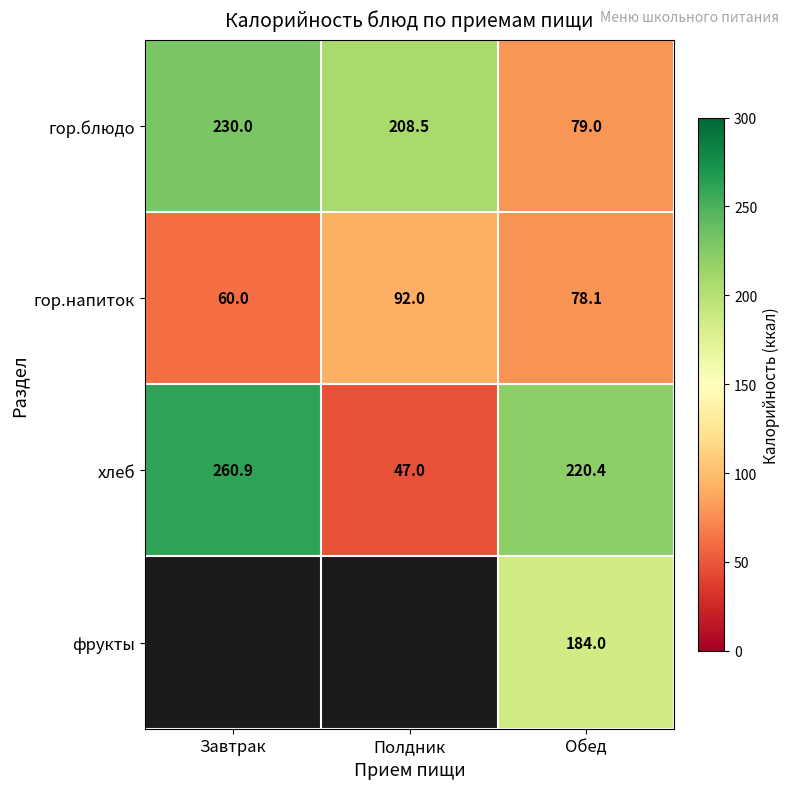

What is the sum of the хлеб values at Завтрак and Обед?

481.3